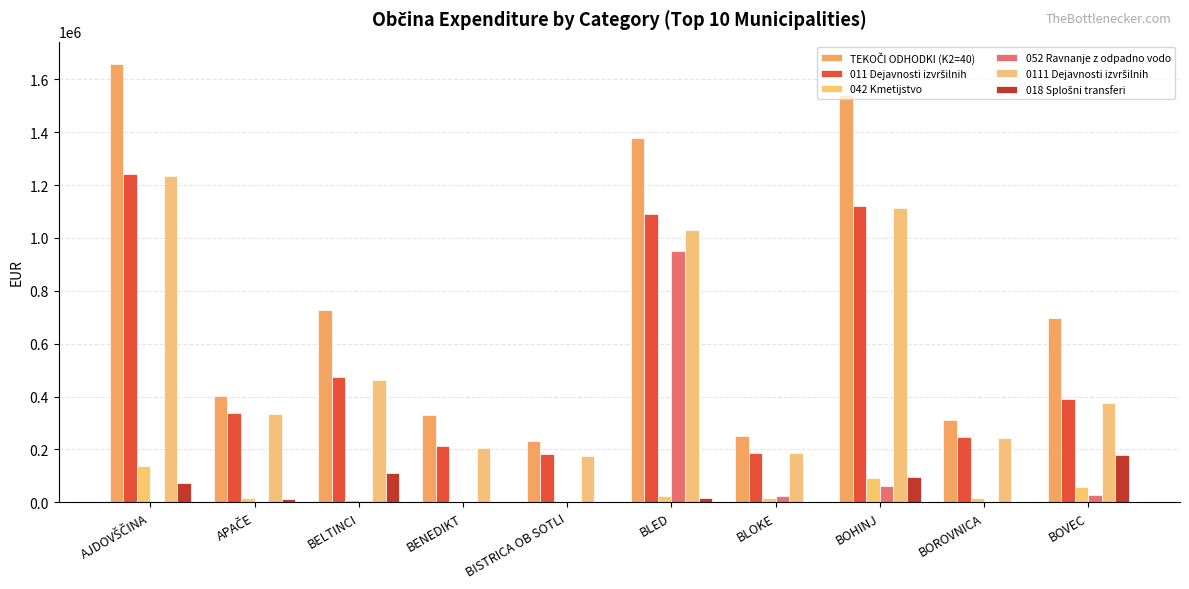

Are the bars grouped side by side (vs. stacked)?

Yes